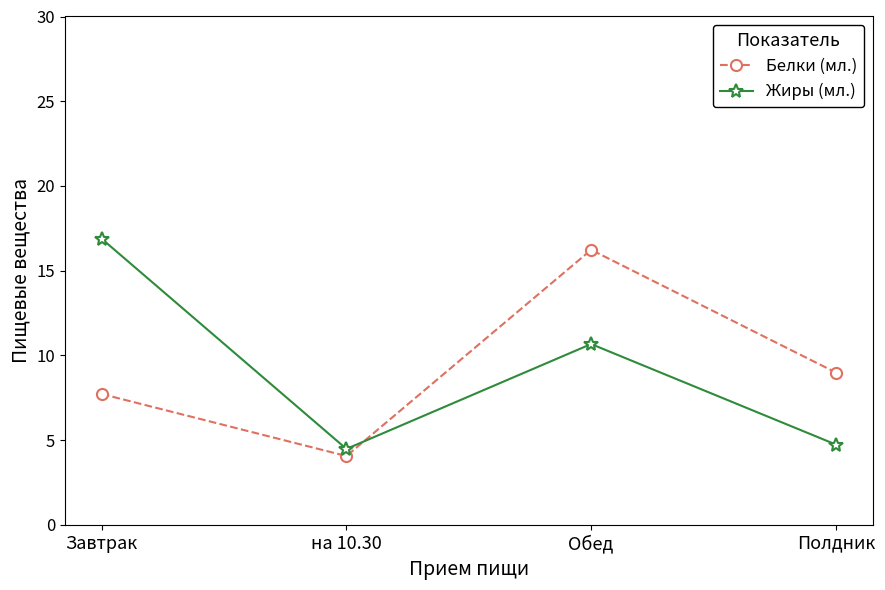

Where is the first local maximum for Белки (мл.)?

Обед